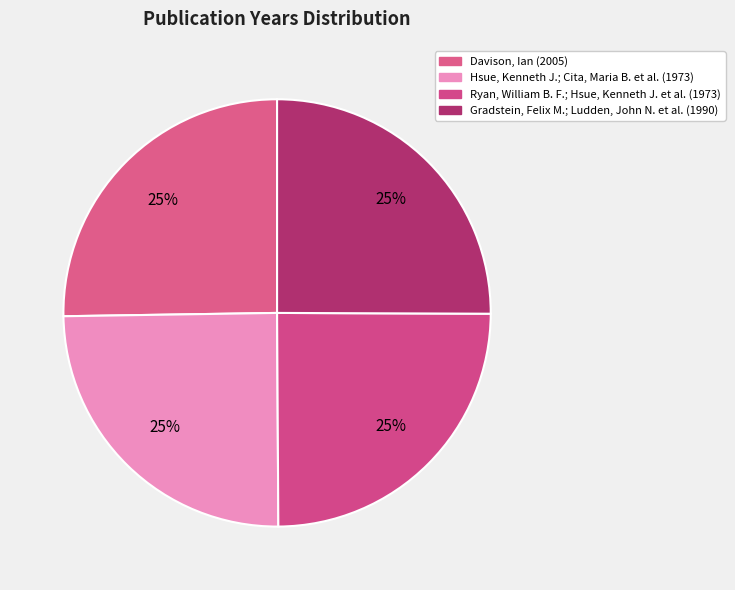

Count the number of slices in the pie.

4